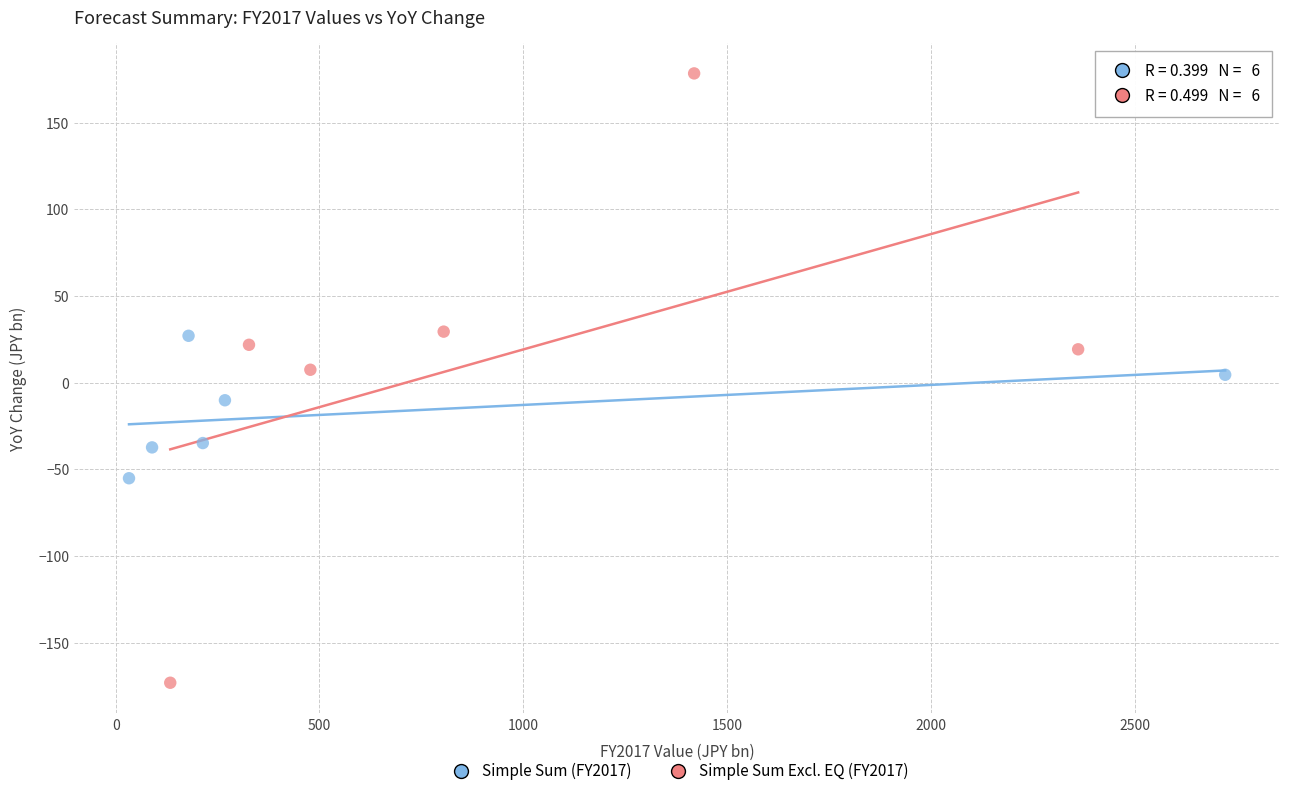

Which series reaches the maximum Y coordinate?

Simple Sum Excl. EQ (FY2017)